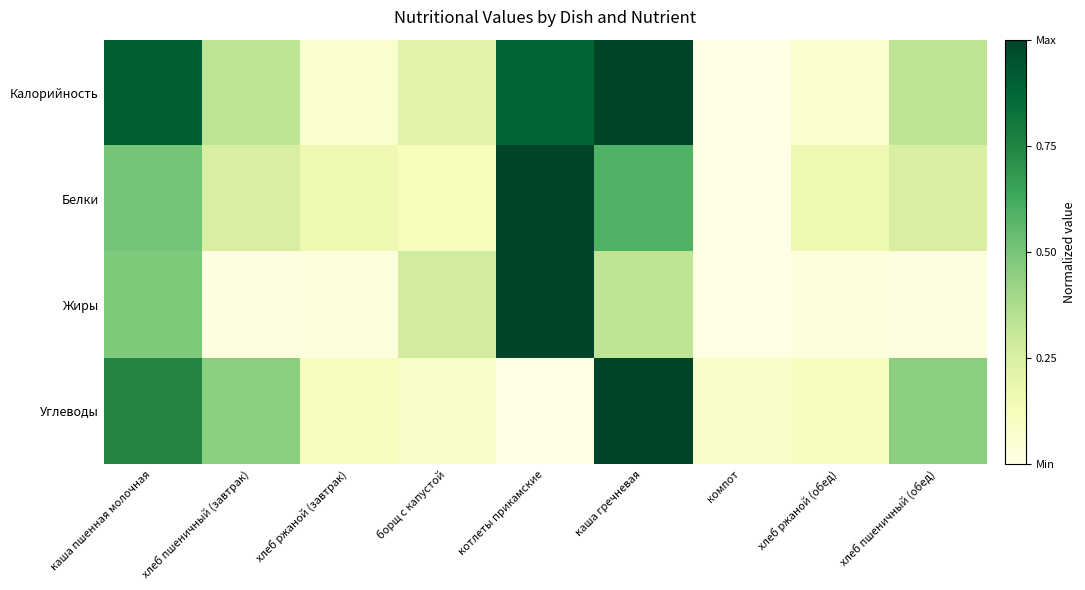

Rank the series at хлеб ржаной (завтрак) from highest to lowest value.

Белки, Углеводы, Калорийность, Жиры